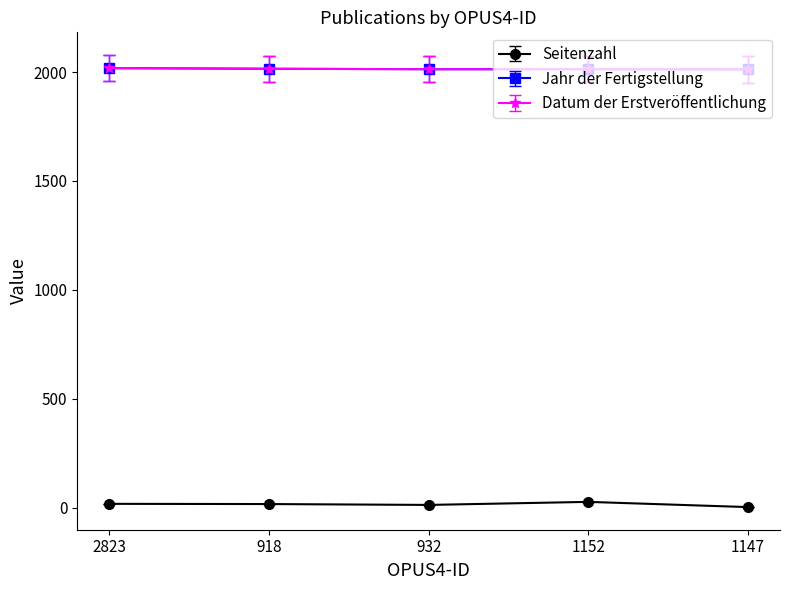

Between 932 and 1147, which series saw the biggest shift?

Seitenzahl